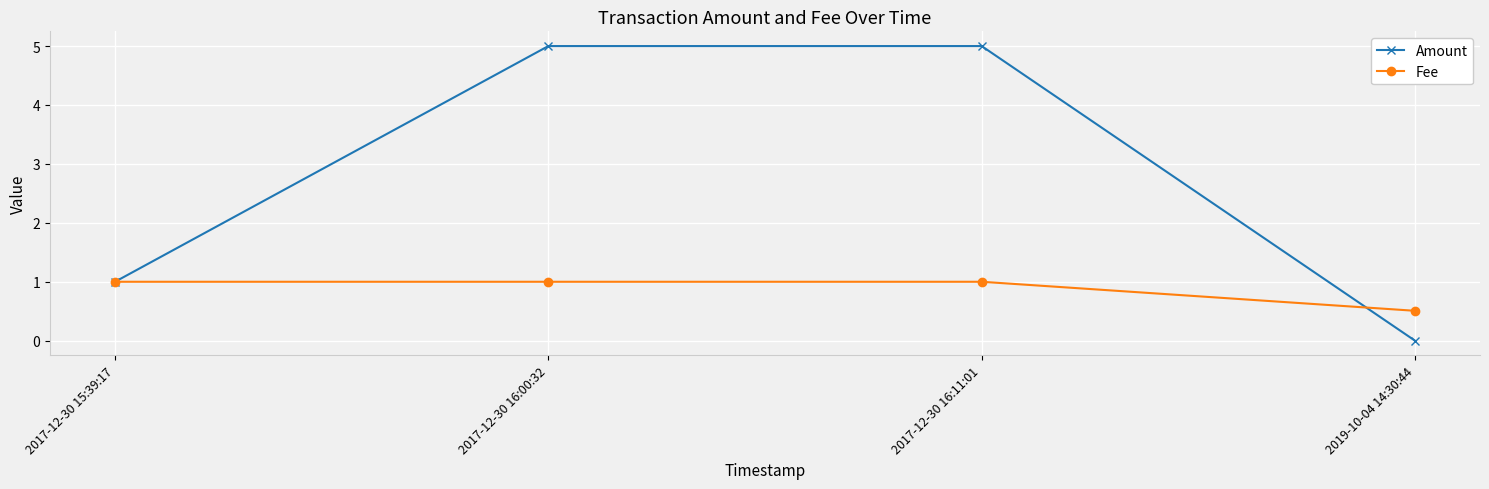

List the series in order of their overall mean, lowest first.

Fee, Amount